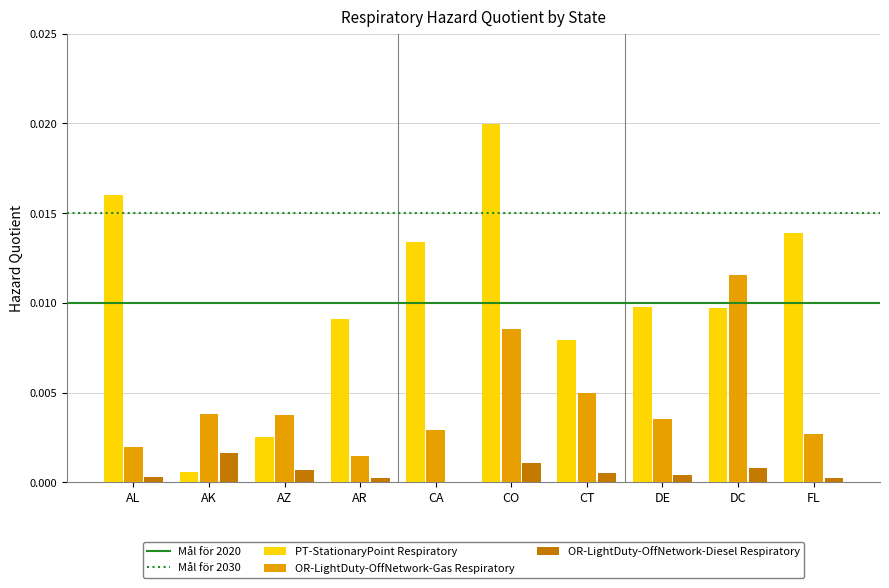

True or false: OR-LightDuty-OffNetwork-Gas Respiratory has a value of 0.0 at FL.

True